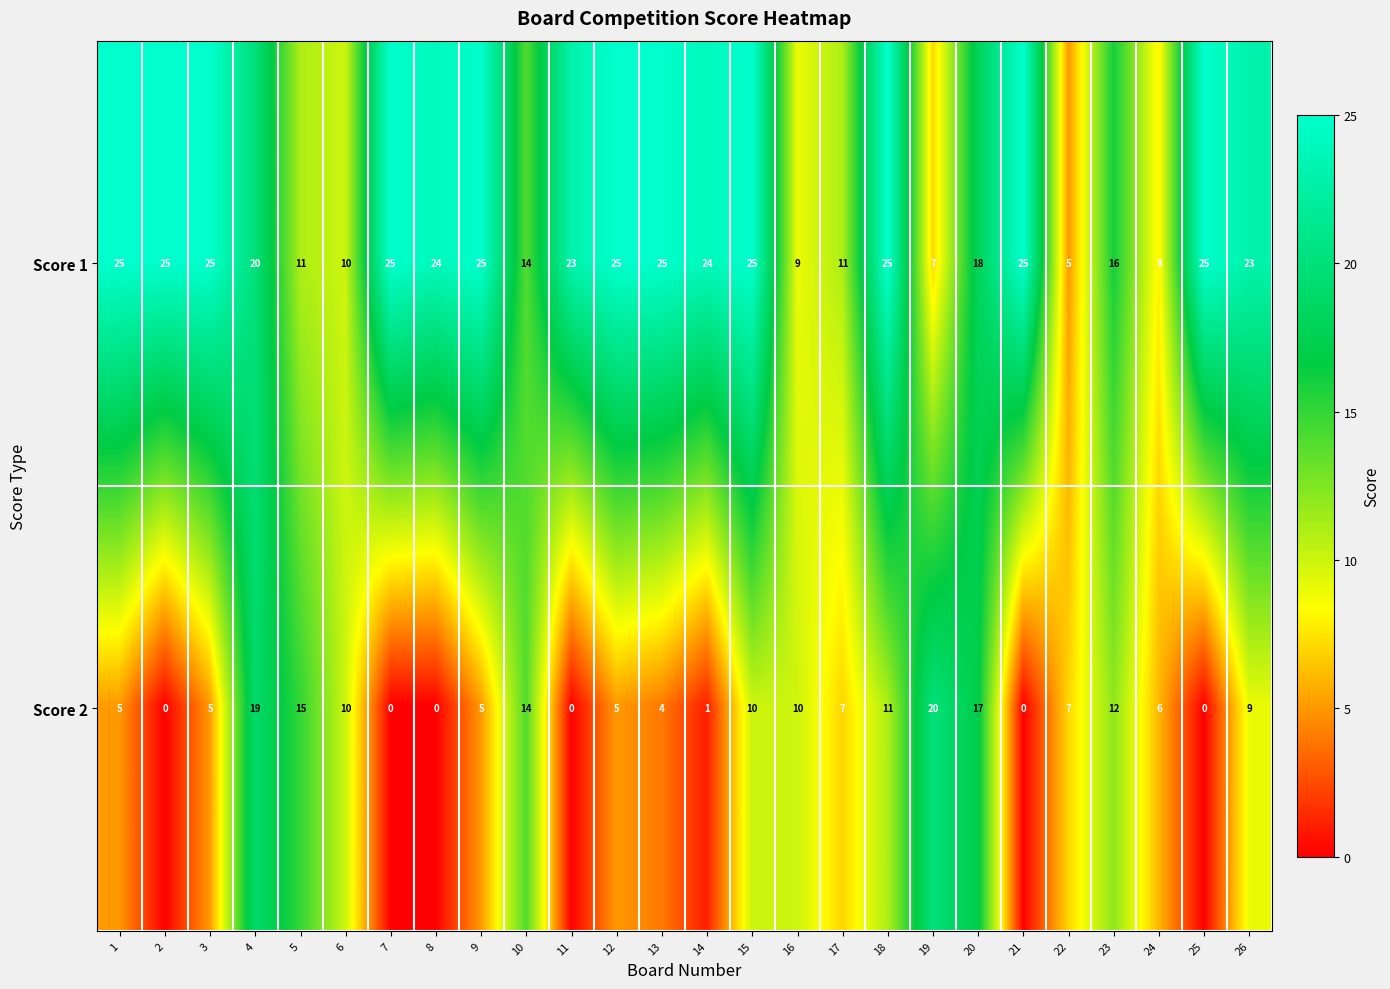

At which category is the sum across all series the highest?

4